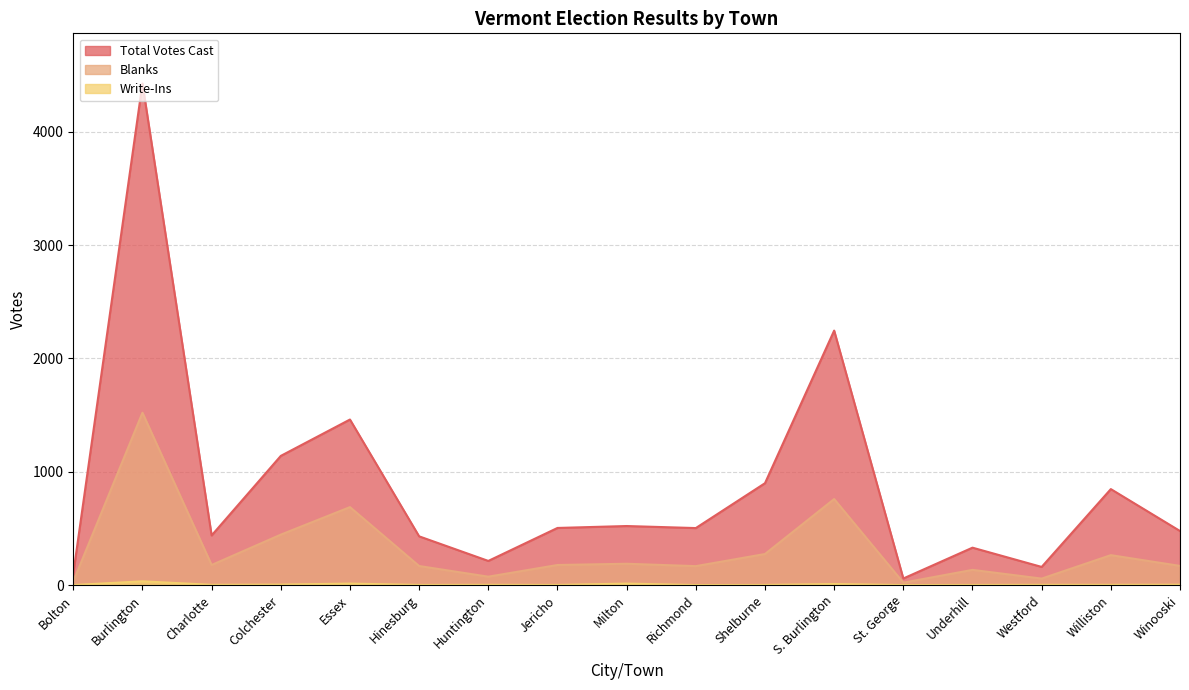

Does the chart have visible grid lines?

Yes